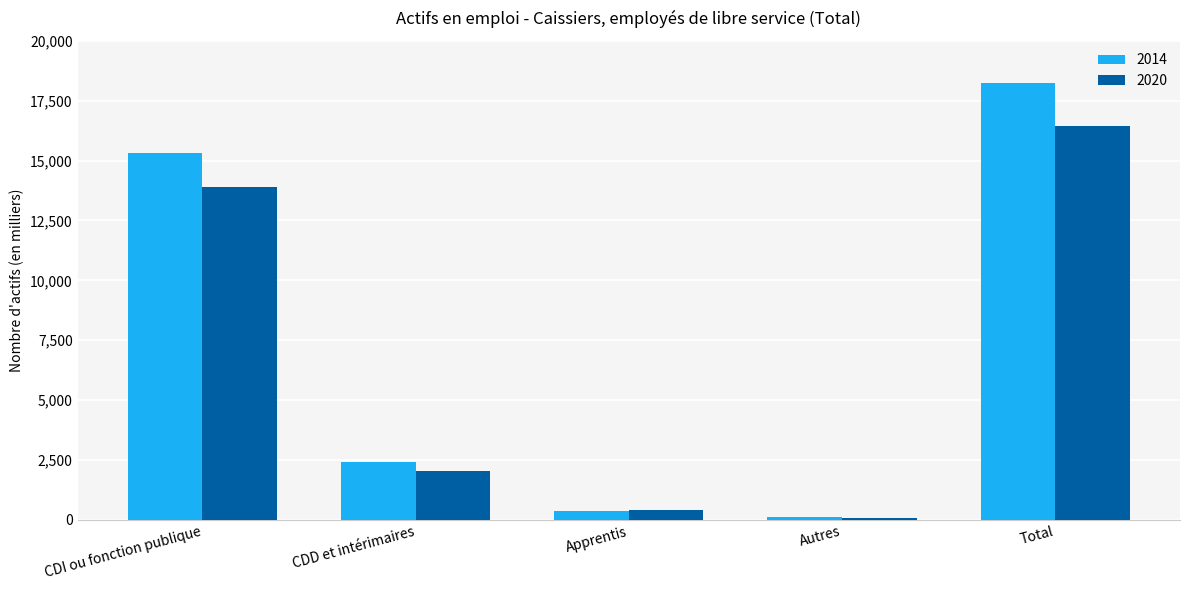

Count the number of categories in the chart.

5